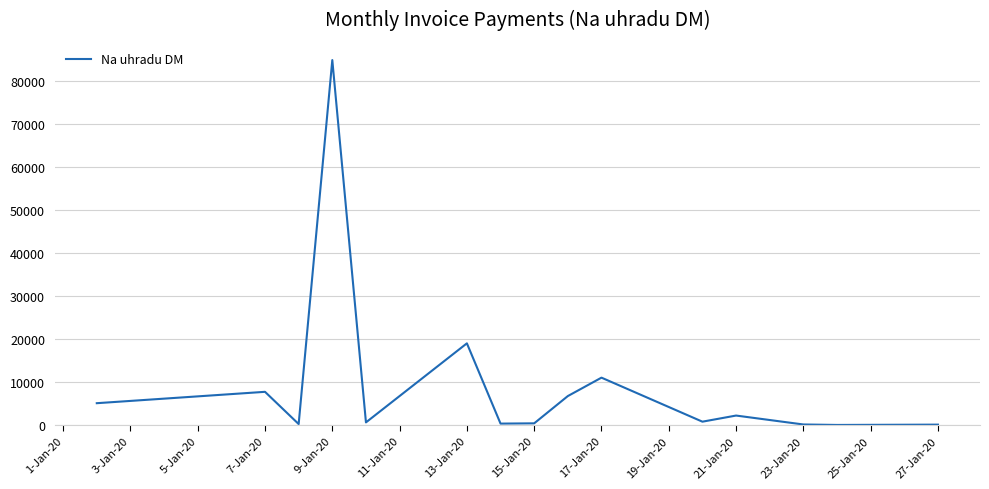

Which category has the highest value across all series?

9-Jan-20